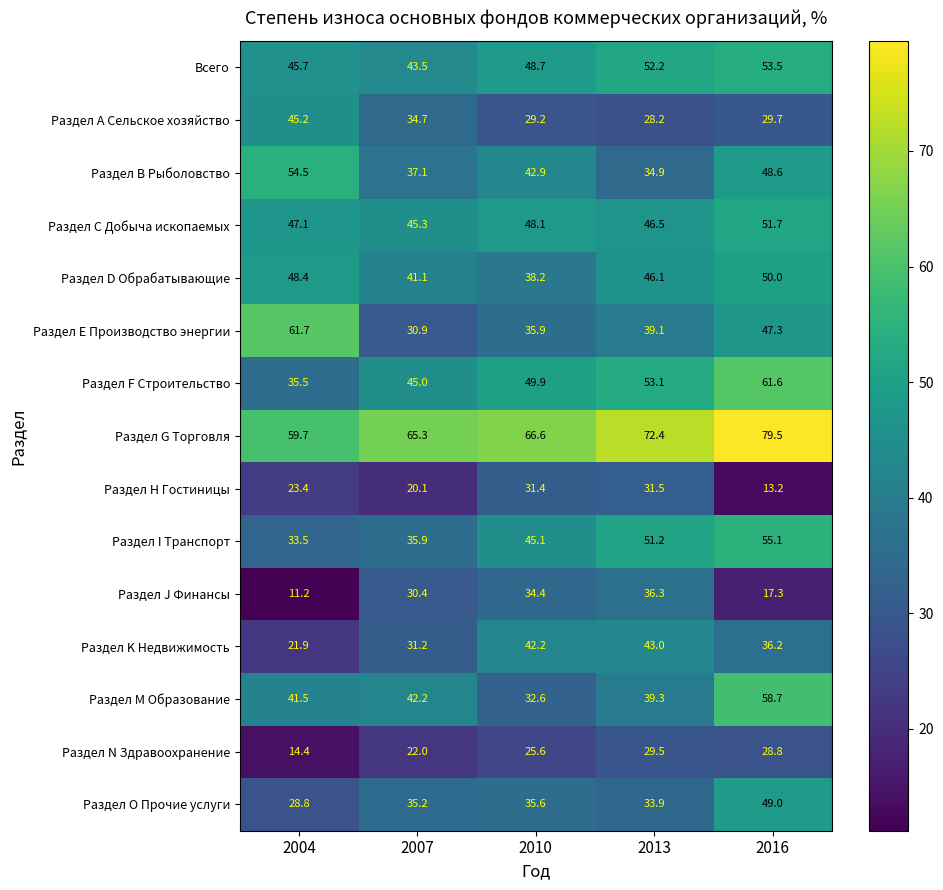

At which label is Раздел В Рыболовство closest to 44?

2010